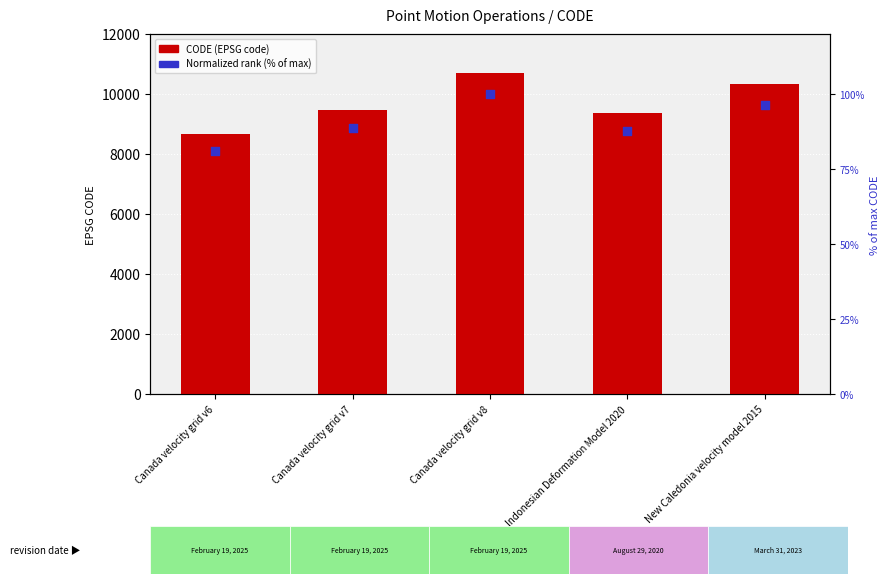

Which series has the largest Y range (max minus min)?

CODE (EPSG code)